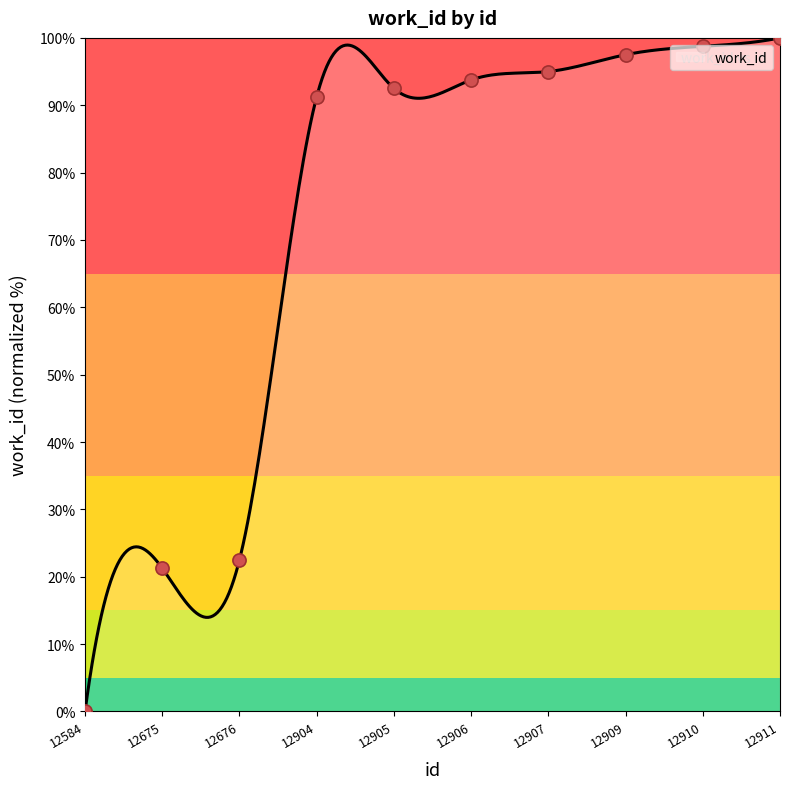

Between 12676 and 12904, which is larger?

12904